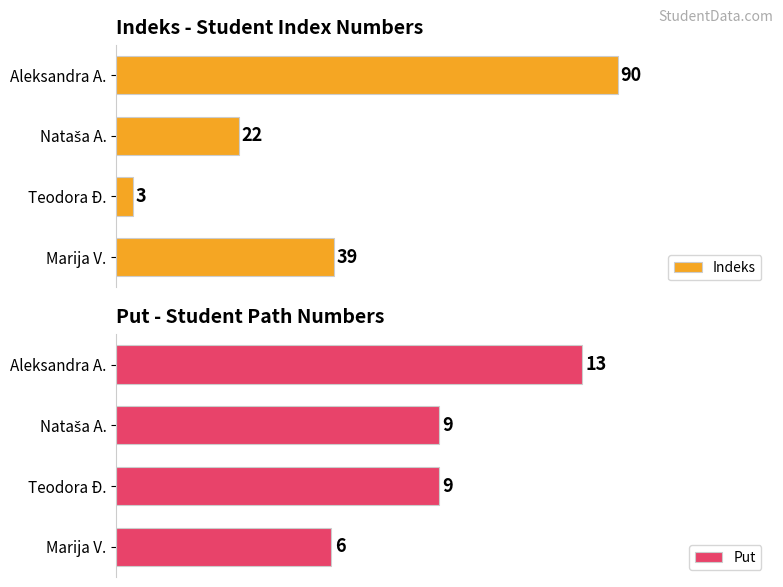

At which label does Indeks reach its minimum?

Teodora Đ.